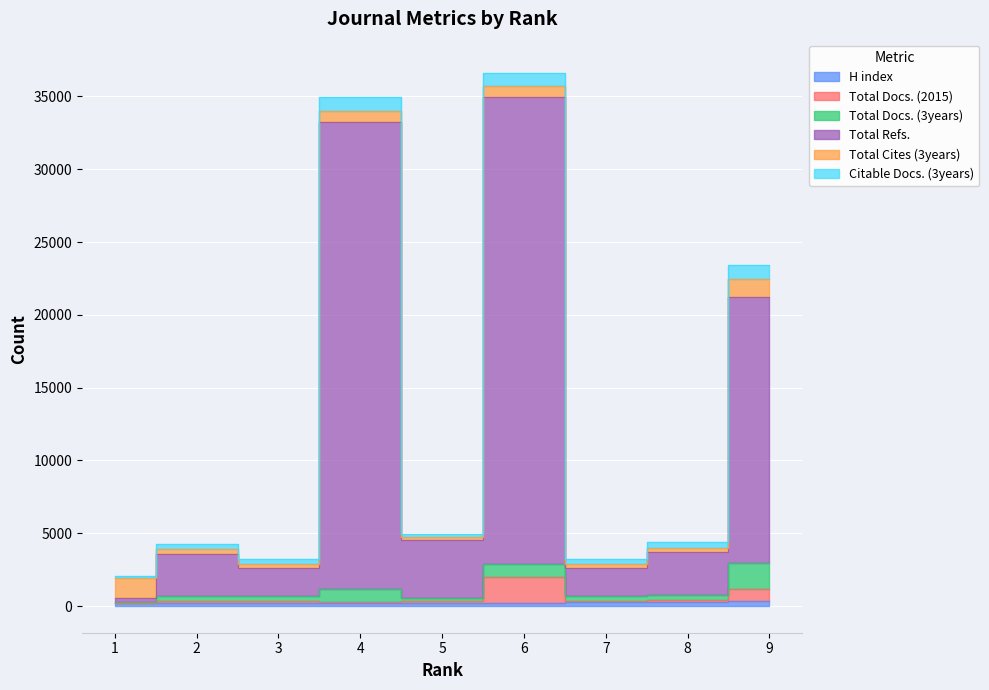

True or false: Total Refs. and Total Docs. (2015) intersect in this chart.

False